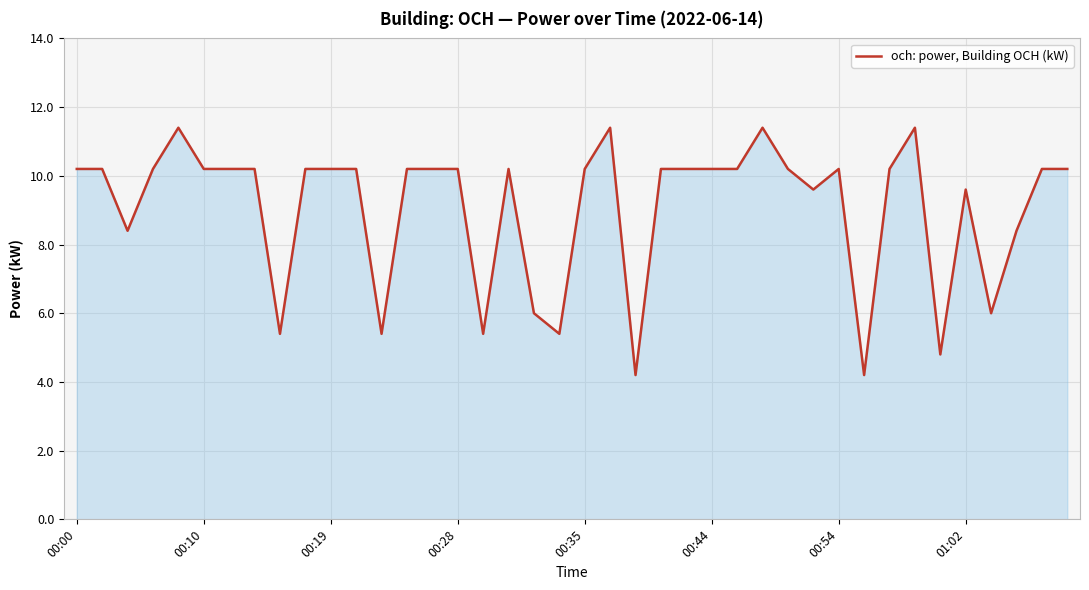

What is the smallest value displayed?

4.2